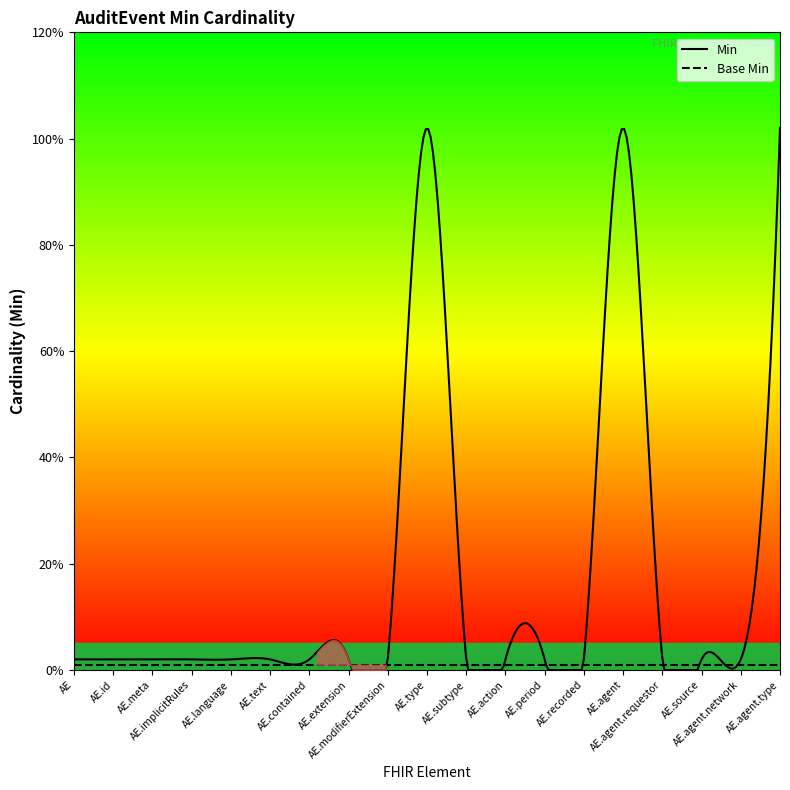

What are all the series names shown in the legend?

Base Min, Min